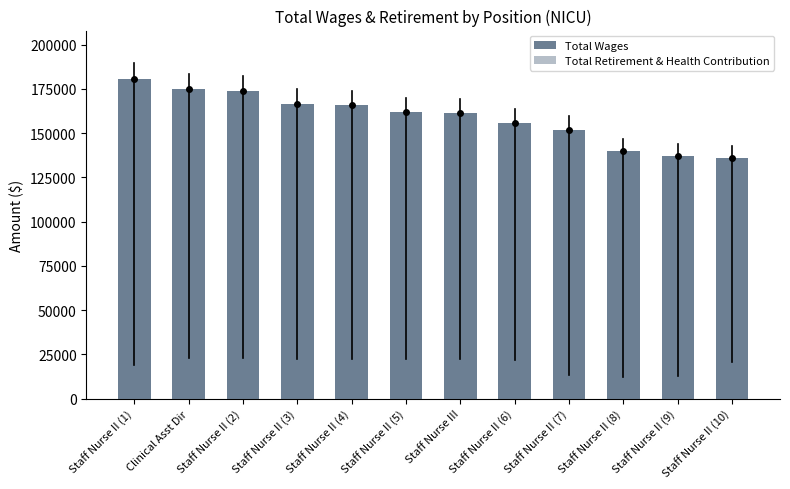

At how many categories does at least one series exceed 60417?

12